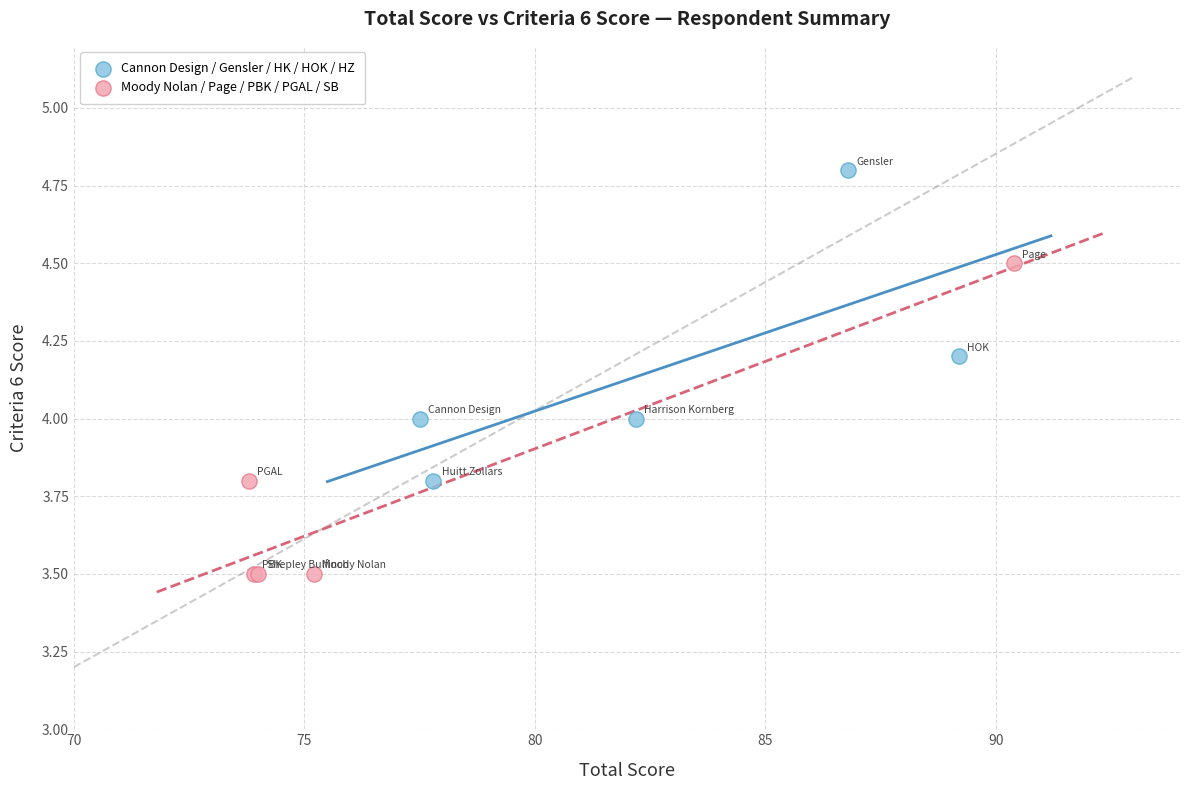

Which series reaches the maximum Y coordinate?

Cannon Design / Gensler / HK / HOK / HZ